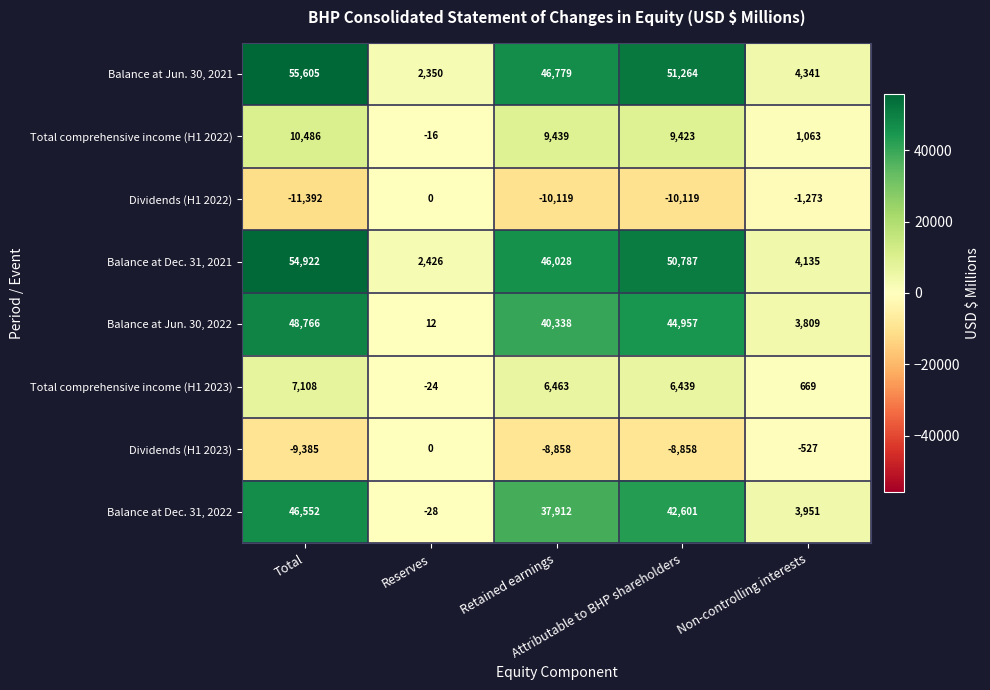

How many Dividends (H1 2022) values are between -10119 and -1273?

3